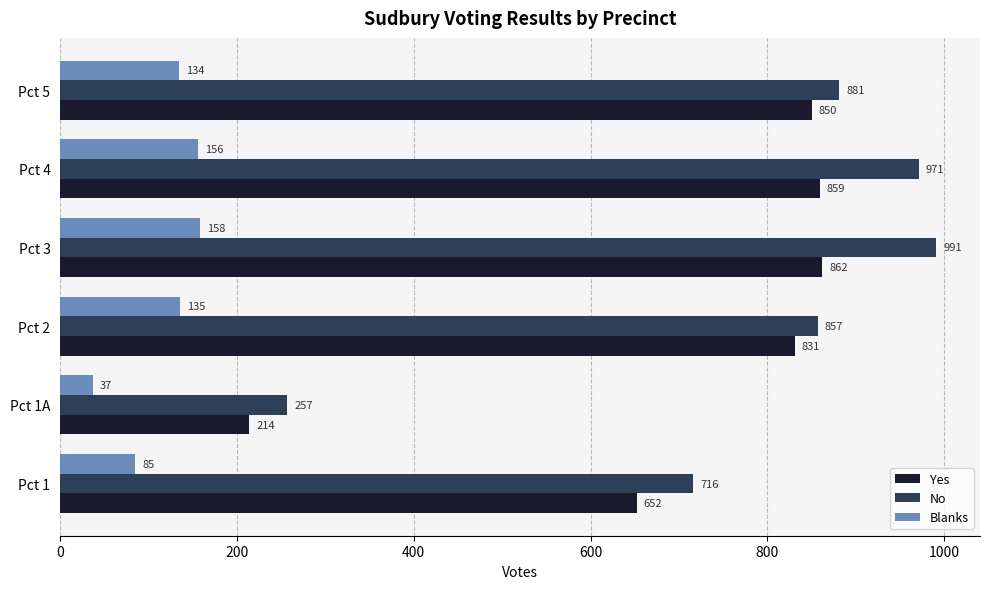

The Blanks series shows 49 at Pct 5. True or false?

False